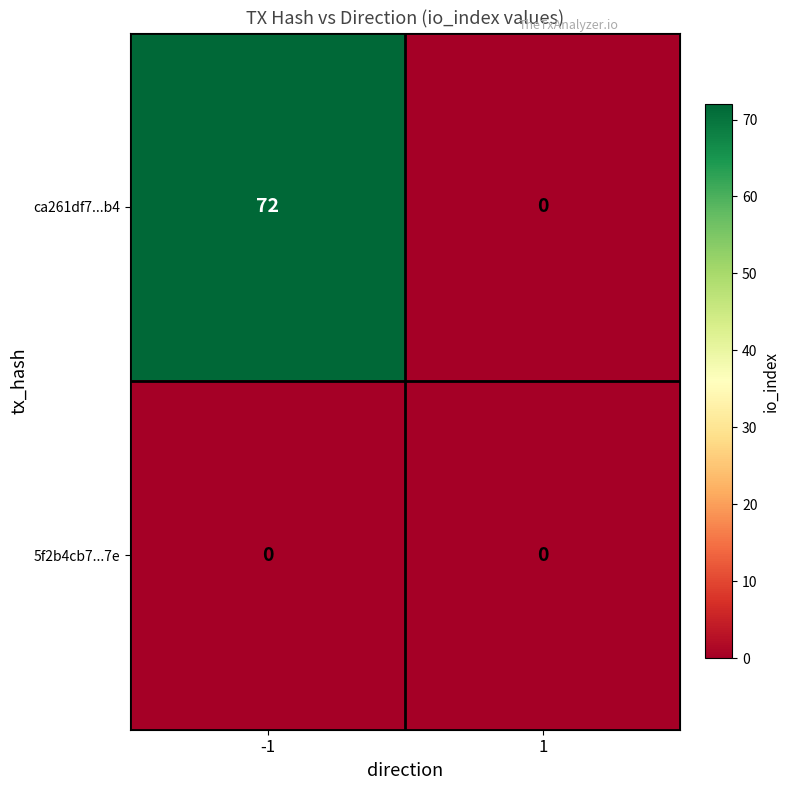

What is the approximate value of ca261df7...b4 at -1, to the nearest 5?

70